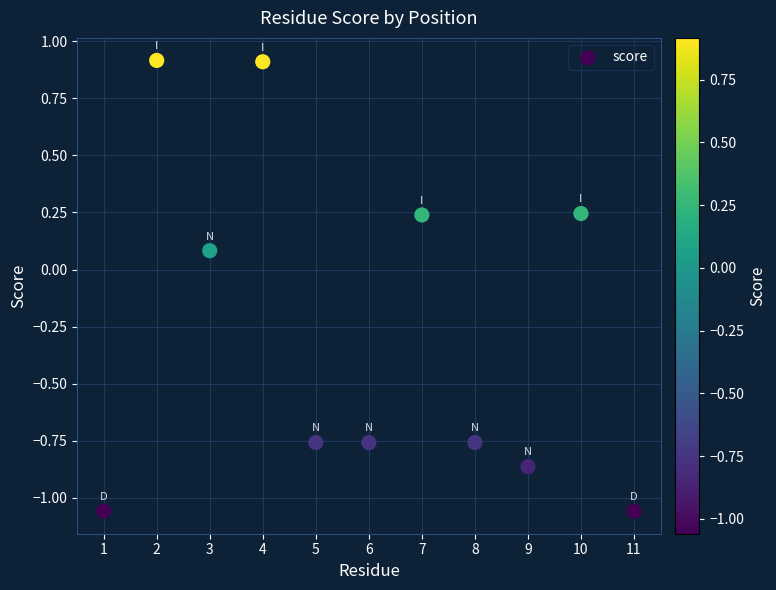

What is the range of X values (max minus min)?

10.0